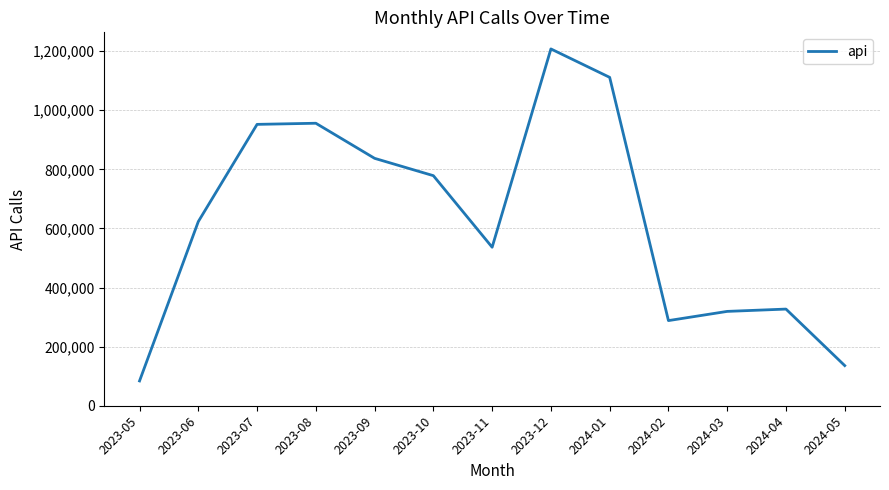

How many lines are shown in the chart?

1